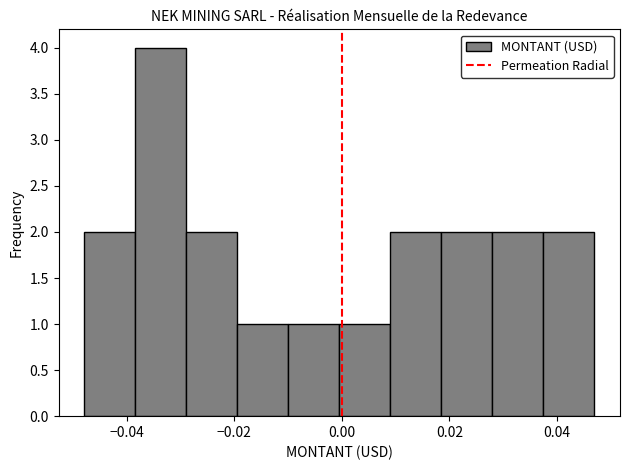

Reading left to right, transcribe this chart: for each bar, give the range it covers on the x-axis and its height. Neither the bar edges nor the heights are printed on the chart, so give them approximately, as read against the axes.

-0.048 to -0.038: 2
-0.038 to -0.028: 4
-0.028 to -0.020: 2
-0.020 to -0.010: 1
-0.010 to 0.000: 1
0.000 to 0.010: 1
0.010 to 0.018: 2
0.018 to 0.028: 2
0.028 to 0.038: 2
0.038 to 0.046: 2